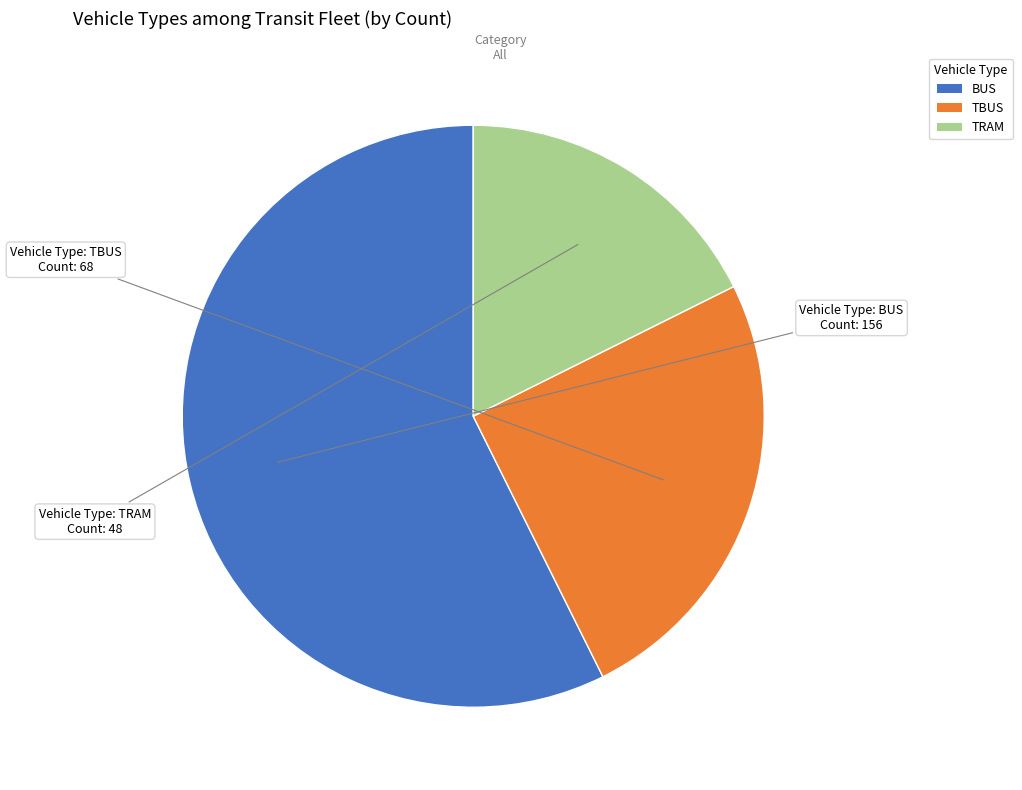

Count the number of slices in the pie.

3